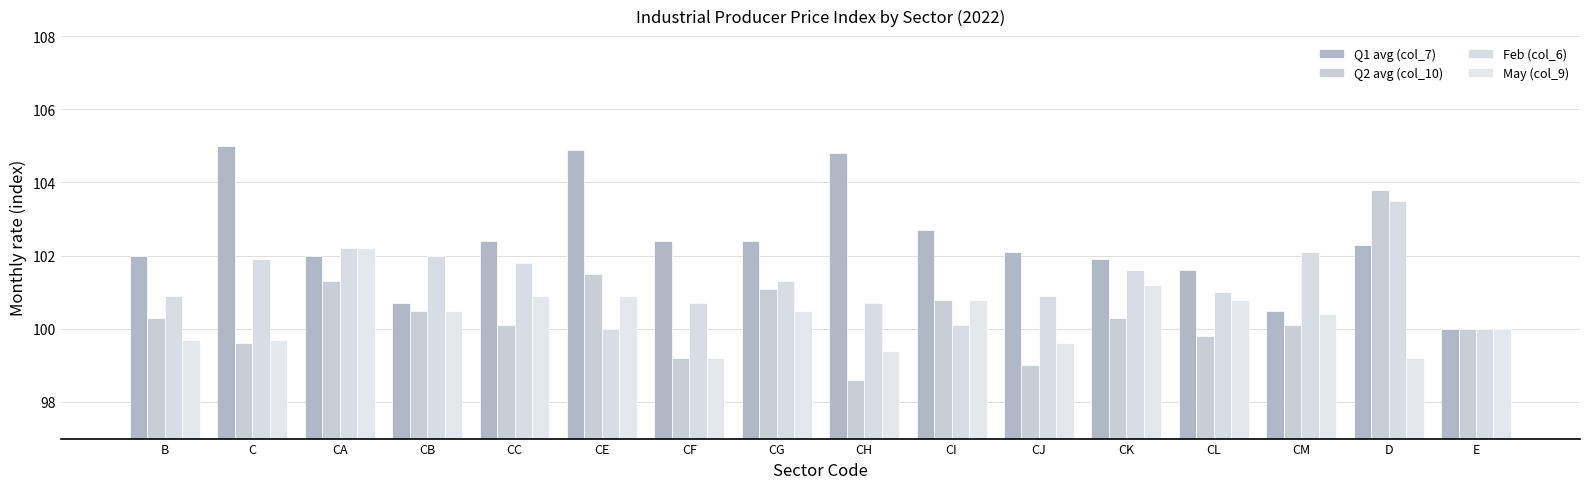

The Feb (col_6) series shows 100.7 at CF. True or false?

True